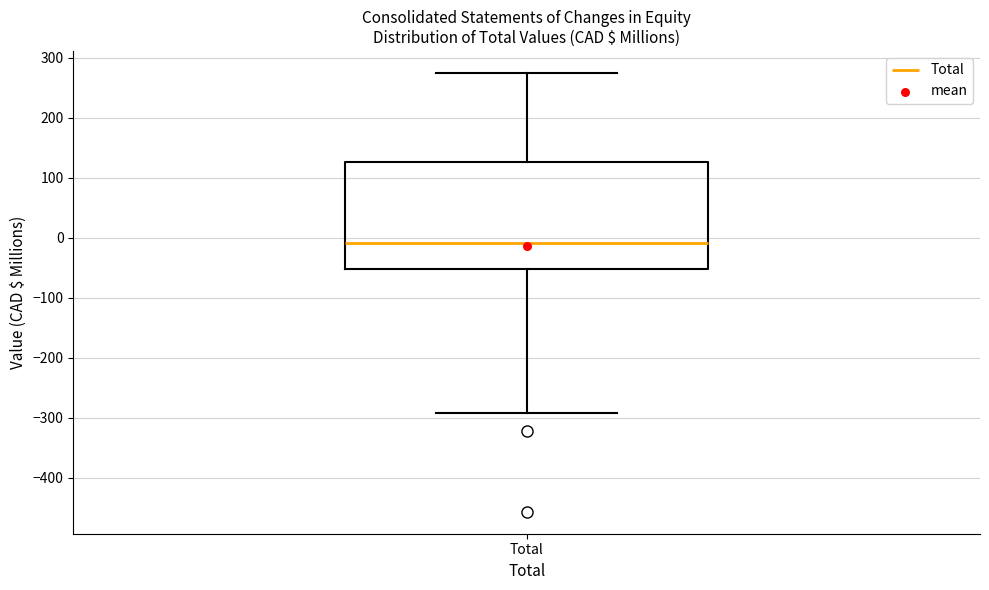

Where does the upper whisker of the box for Total end on the y-axis? The values are not printed on the chart, so give them approximately, as read against the axis.

270